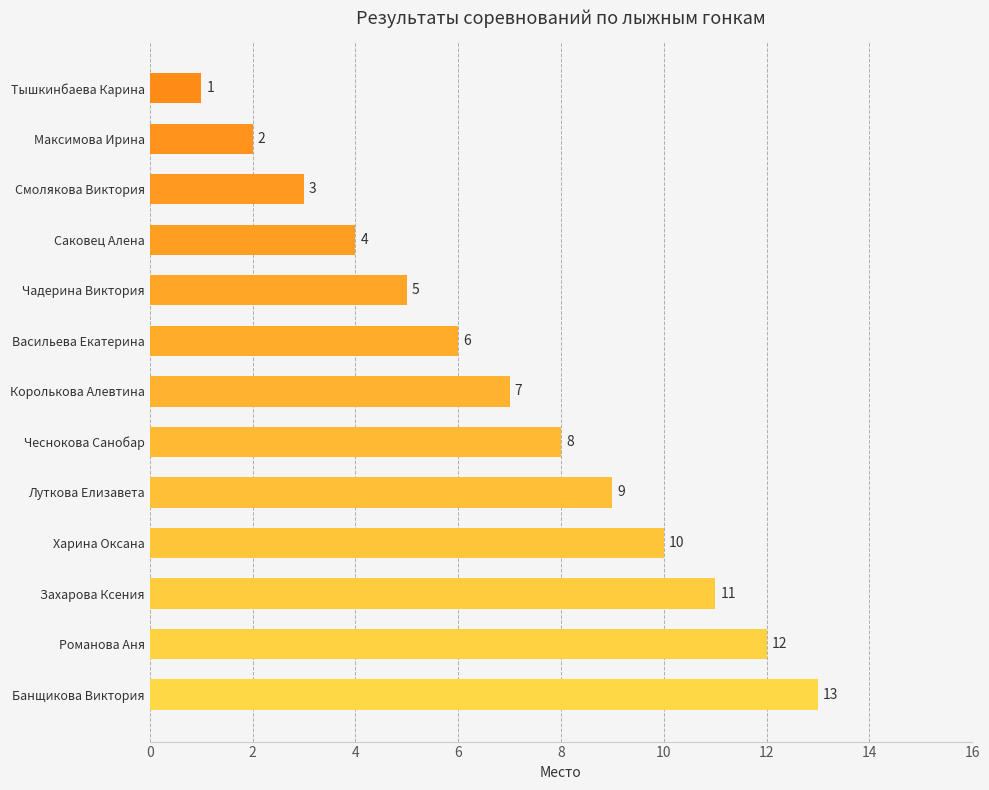

True or false: the data shows 5 at Луткова Елизавета.

False